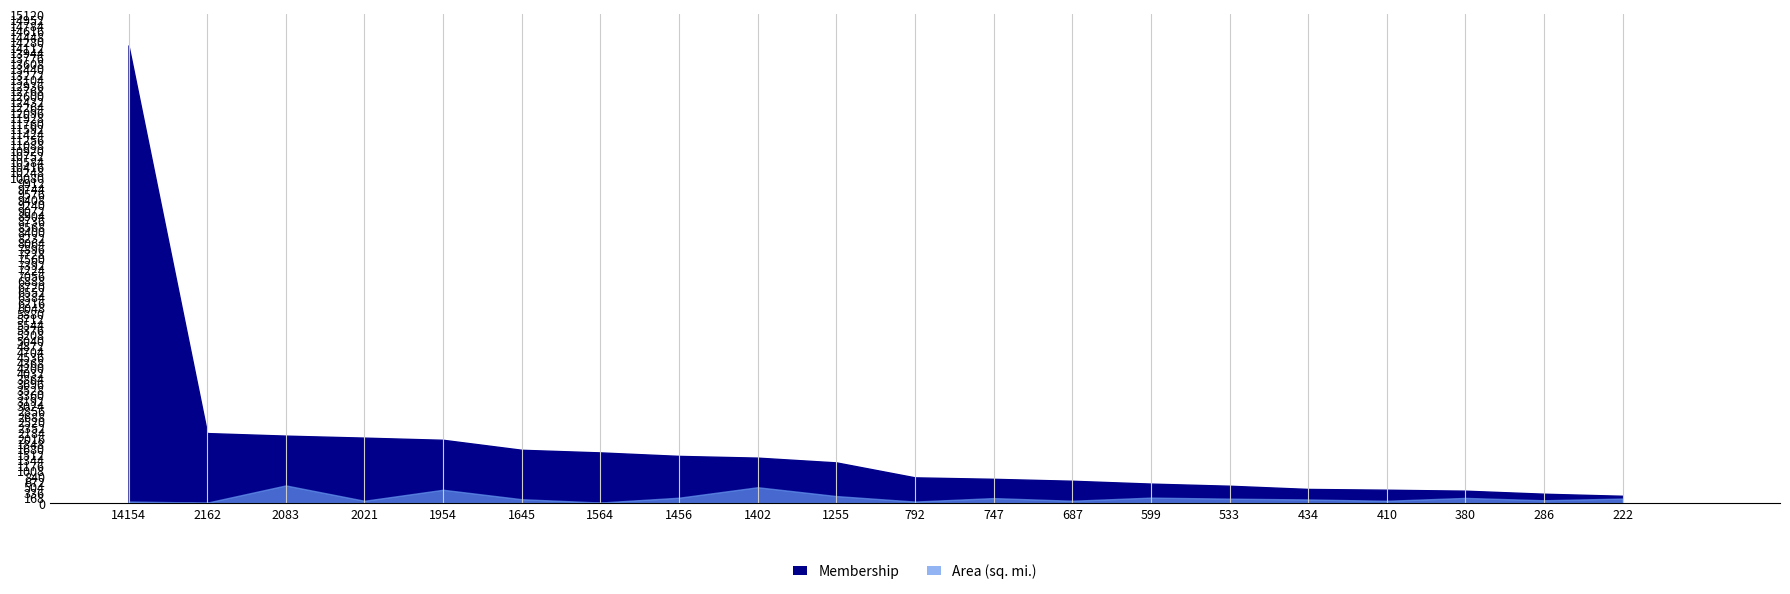

What is the greatest value displayed?

14154.0